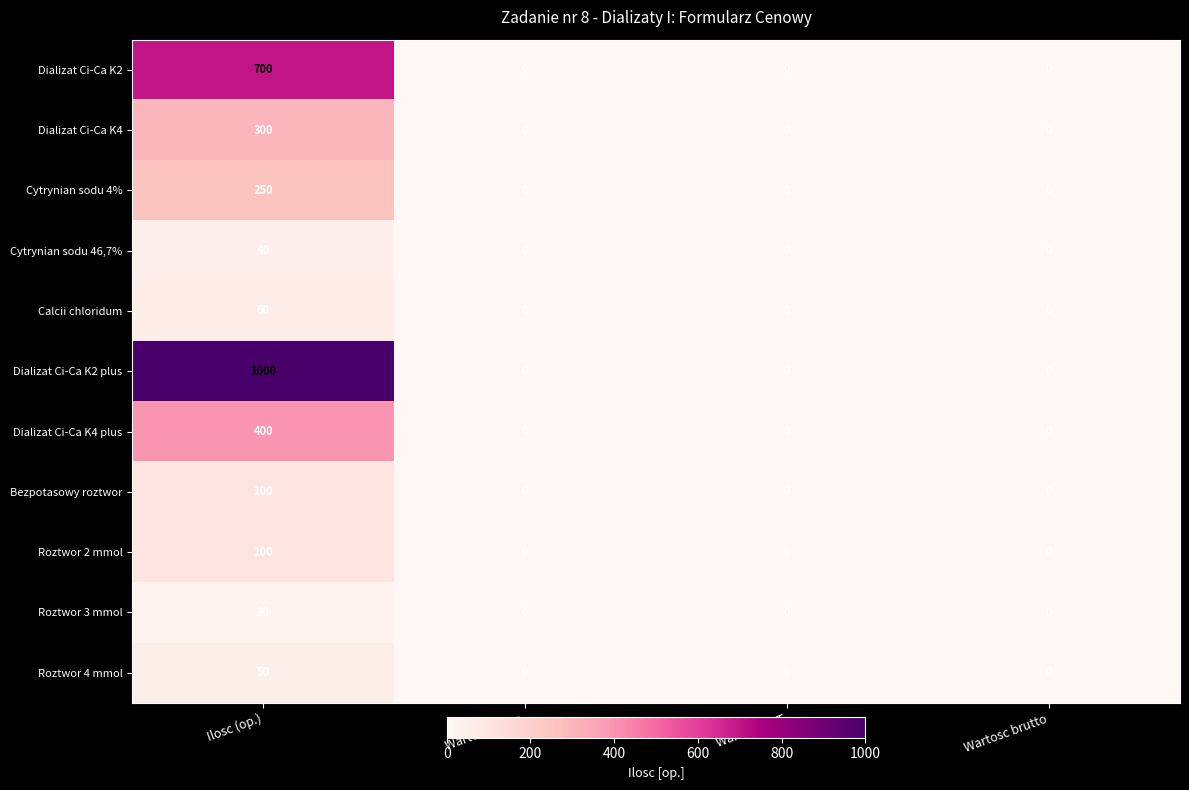

How many values in Dializat Ci-Ca K4 are above zero?

1